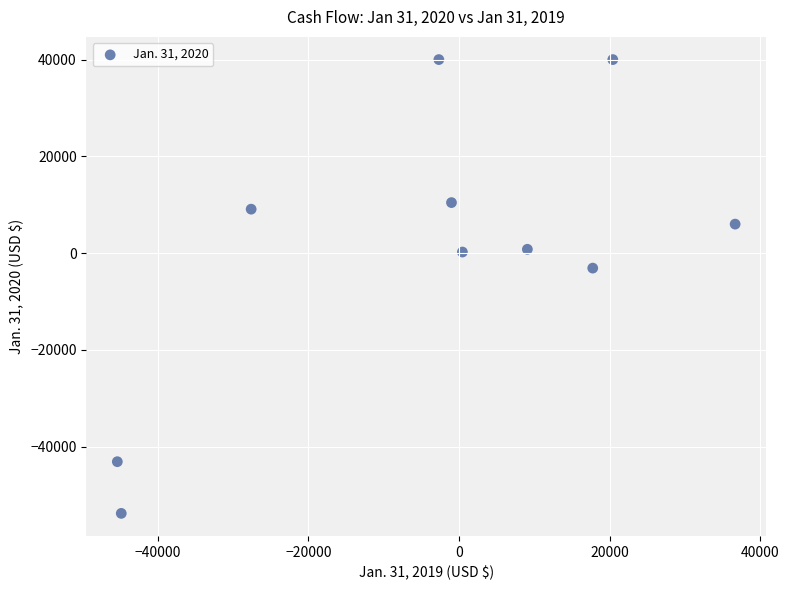

What is the range of Y values (max minus min)?

93771